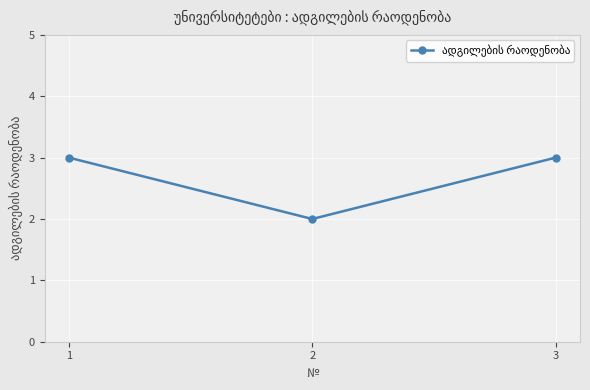

What is the value of the 2nd point from the left?

2